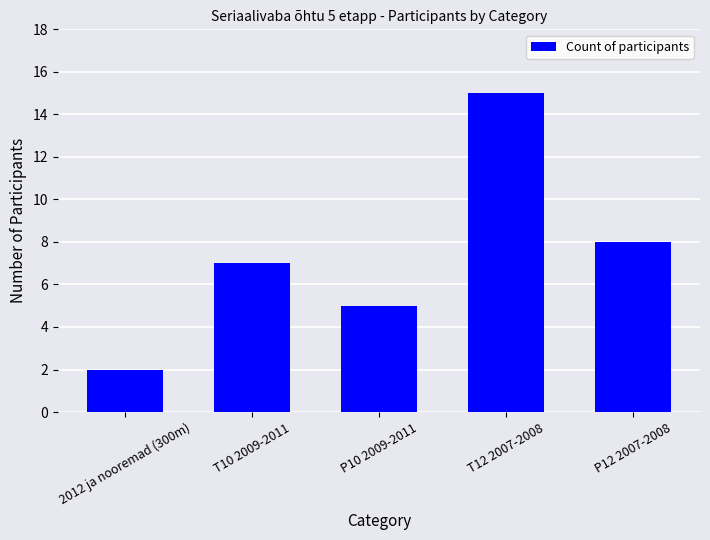

What is the difference between the second highest and second lowest values?

3